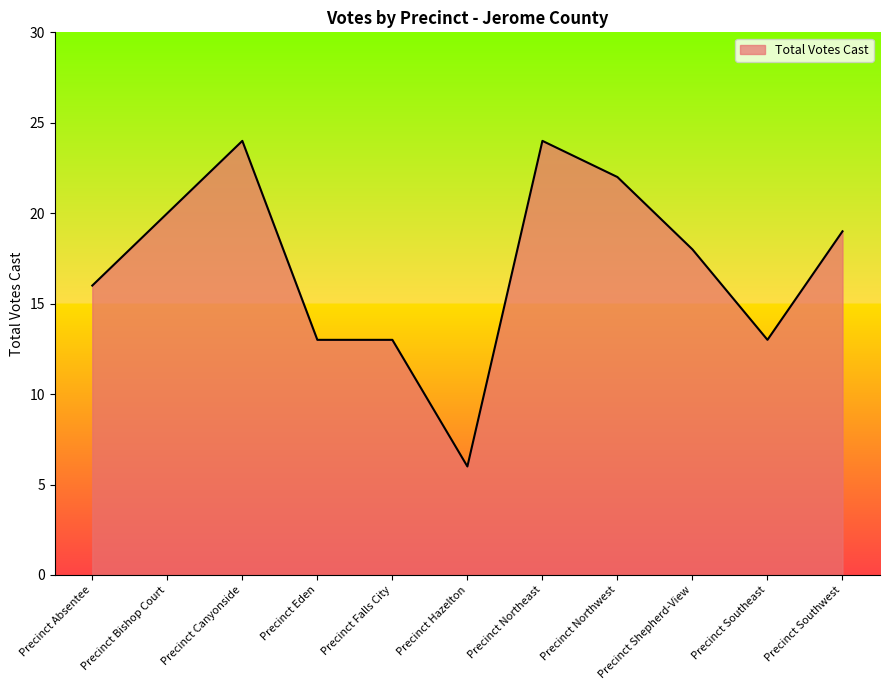

What is the difference between the maximum and minimum values?

18